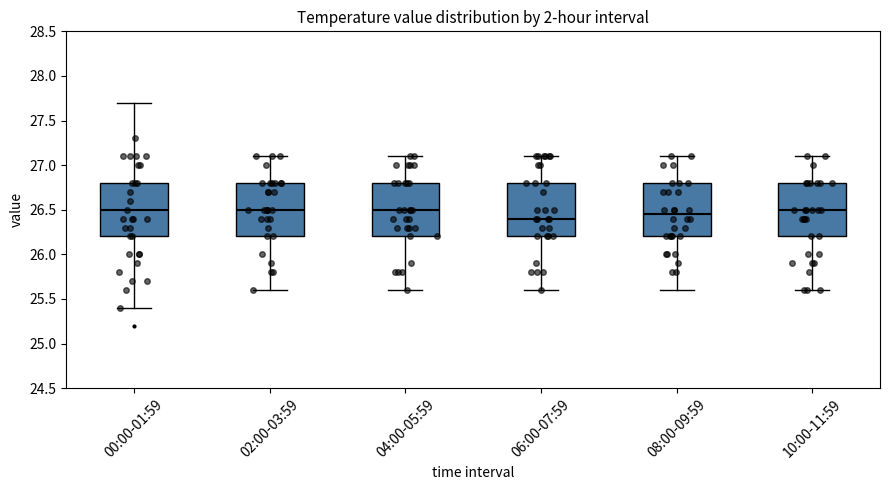

Reading left to right, read every box against the y-axis: the position of its median line, the range the box covers, and the ends of its whiskers. The values are not printed on the chart, so give them approximately, as read against the axis.

00:00-01:59: median 26.50, box 26.20 to 26.80, whiskers 25.40 to 27.70
02:00-03:59: median 26.50, box 26.20 to 26.80, whiskers 25.60 to 27.10
04:00-05:59: median 26.50, box 26.20 to 26.80, whiskers 25.60 to 27.10
06:00-07:59: median 26.40, box 26.20 to 26.80, whiskers 25.60 to 27.10
08:00-09:59: median 26.45, box 26.20 to 26.80, whiskers 25.60 to 27.10
10:00-11:59: median 26.50, box 26.20 to 26.80, whiskers 25.60 to 27.10